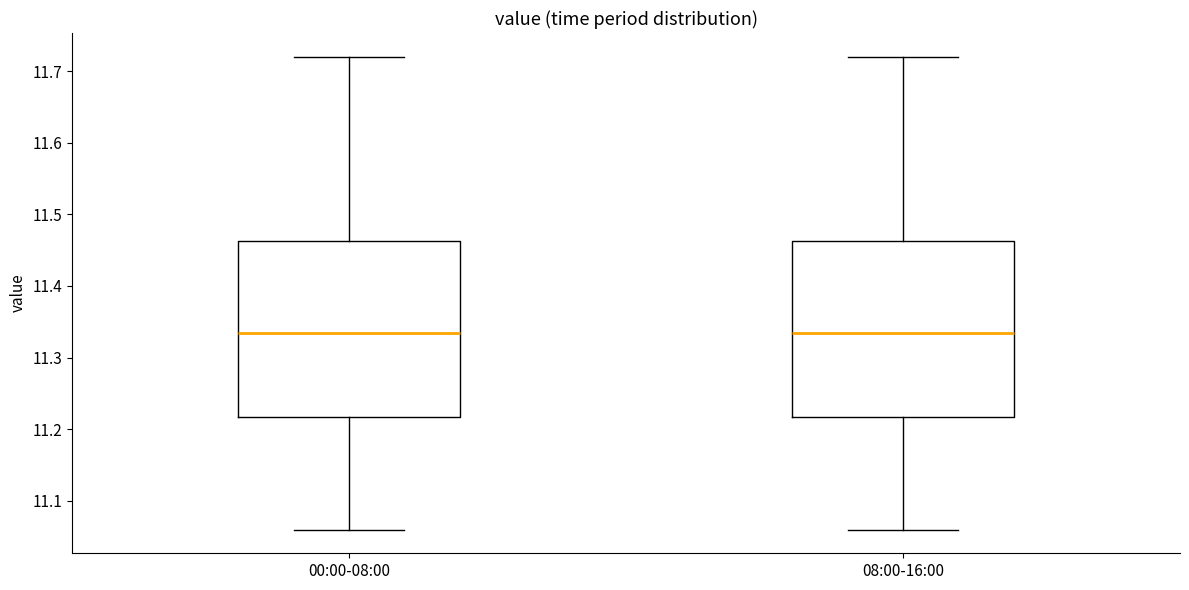

Reading left to right, transcribe this box plot: for each box, give where its median line is, the range the box spans, and where its two whiskers end, as read against the y-axis. The values are not printed on the chart, so give them approximately, as read against the axis.

00:00-08:00: median 11.34, box 11.22 to 11.46, whiskers 11.06 to 11.72
08:00-16:00: median 11.34, box 11.22 to 11.46, whiskers 11.06 to 11.72